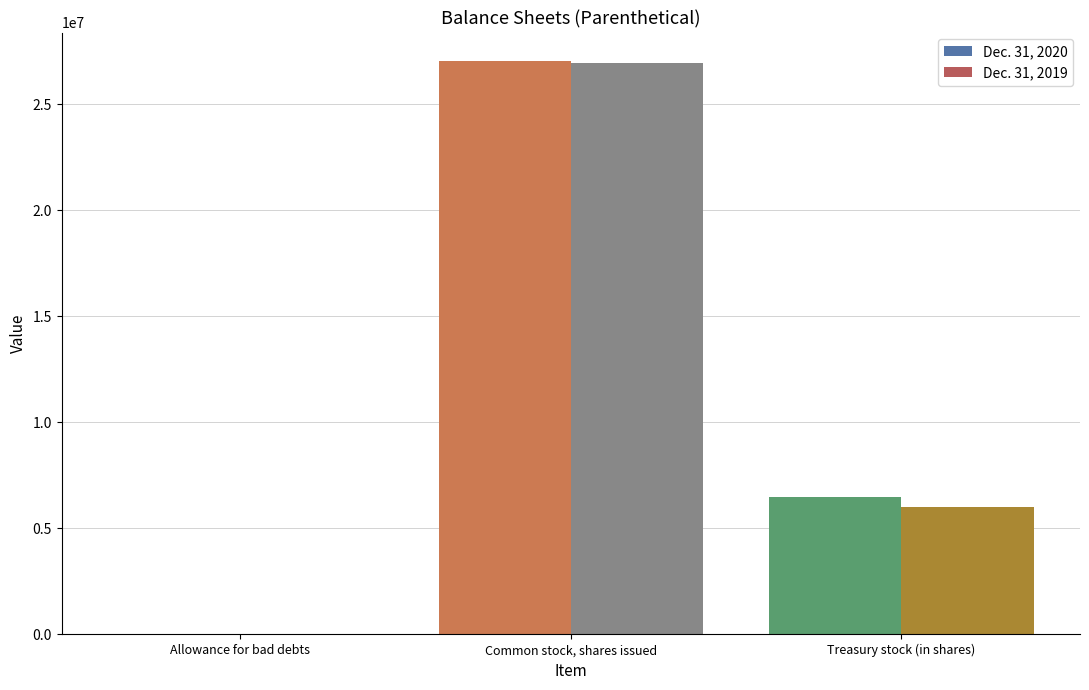

Where is Dec. 31, 2019 nearest to the value 13470602?

Treasury stock (in shares)